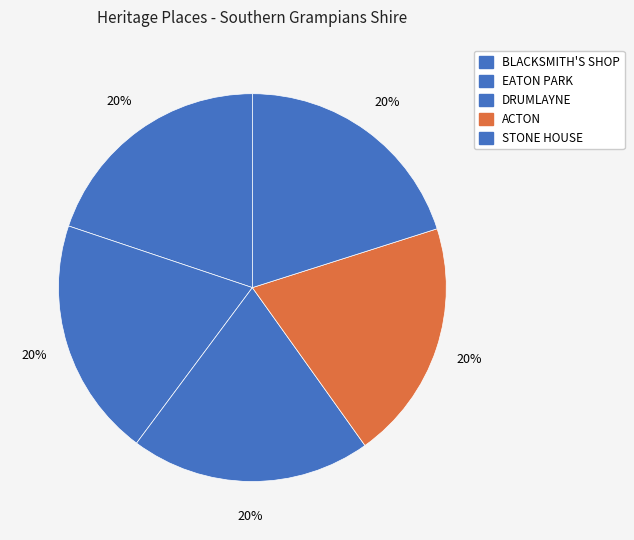

How many segments does this pie chart have?

5